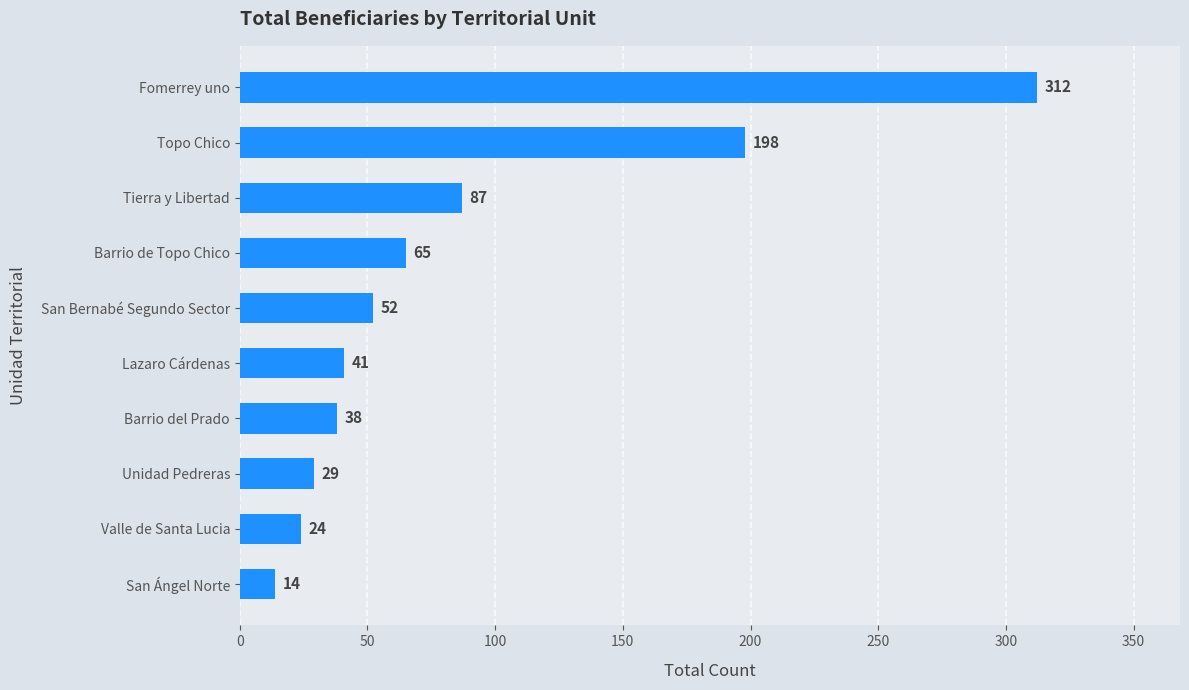

What is the minimum value shown in the chart?

14